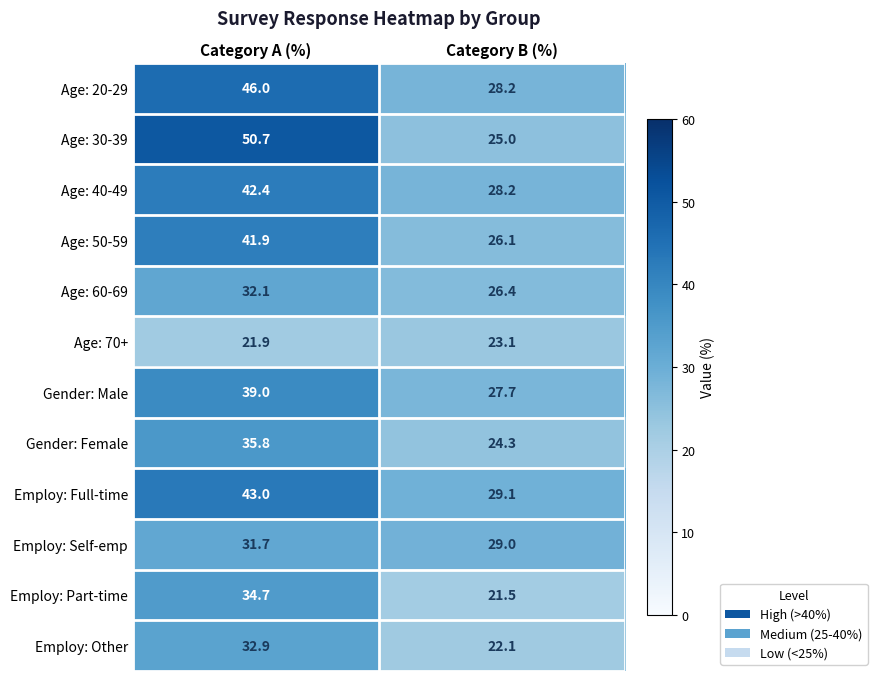

Which series has the largest total across all categories?

Age: 30-39